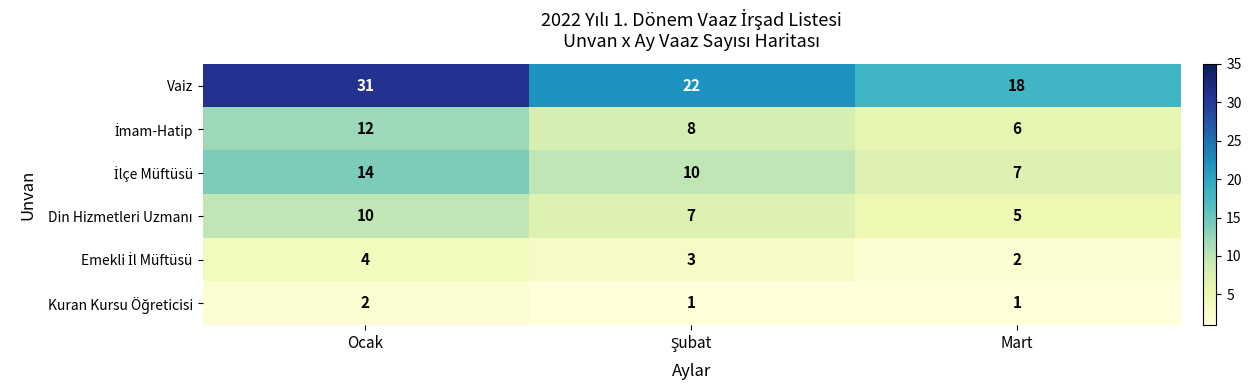

Which category has the highest value across all series?

Ocak